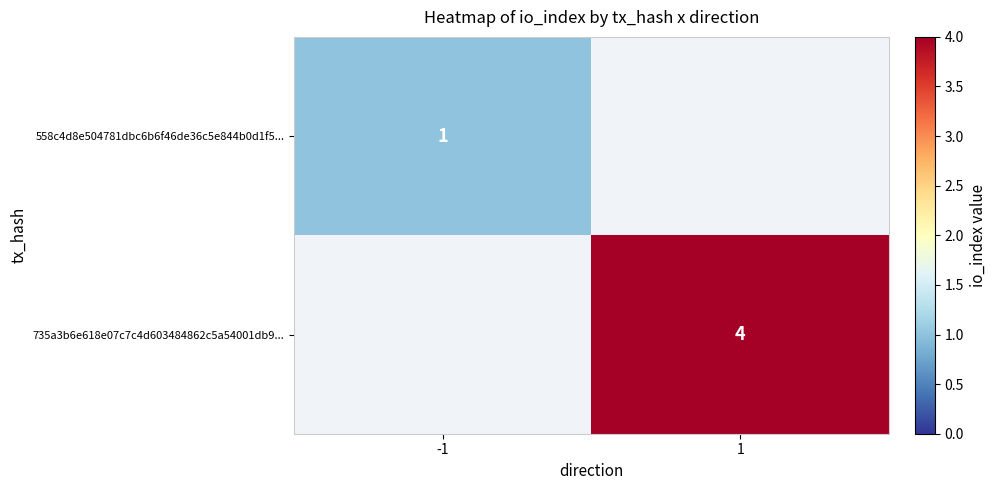

Count the number of data series in this chart.

2